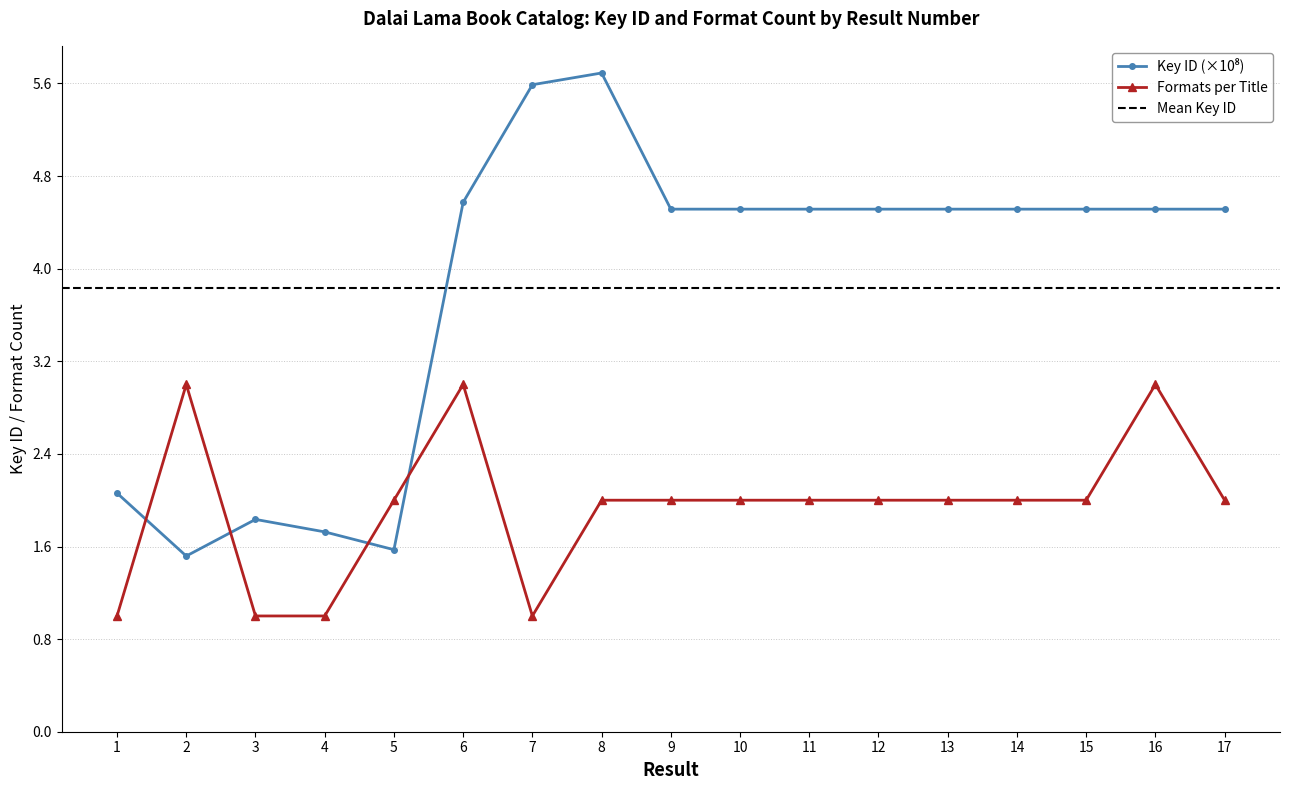

Which series has the largest total across all categories?

Key (per Result)